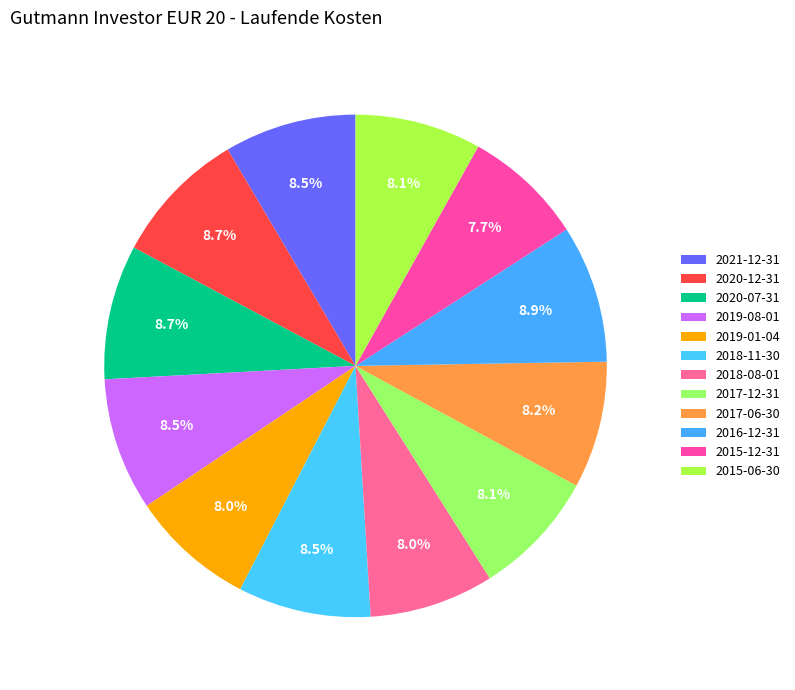

What is the smallest slice in the pie chart?

2015-12-31